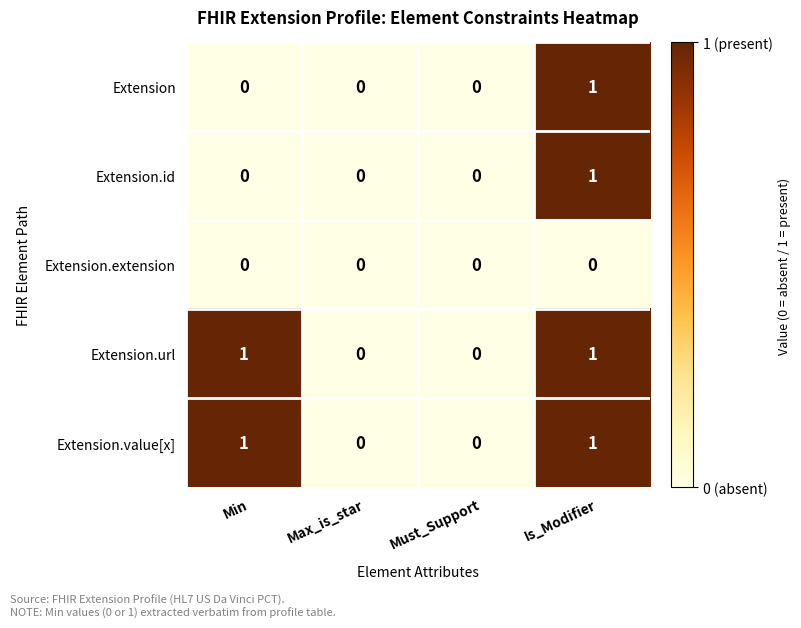

Count the Extension.id values in the range 0 to 1.

4